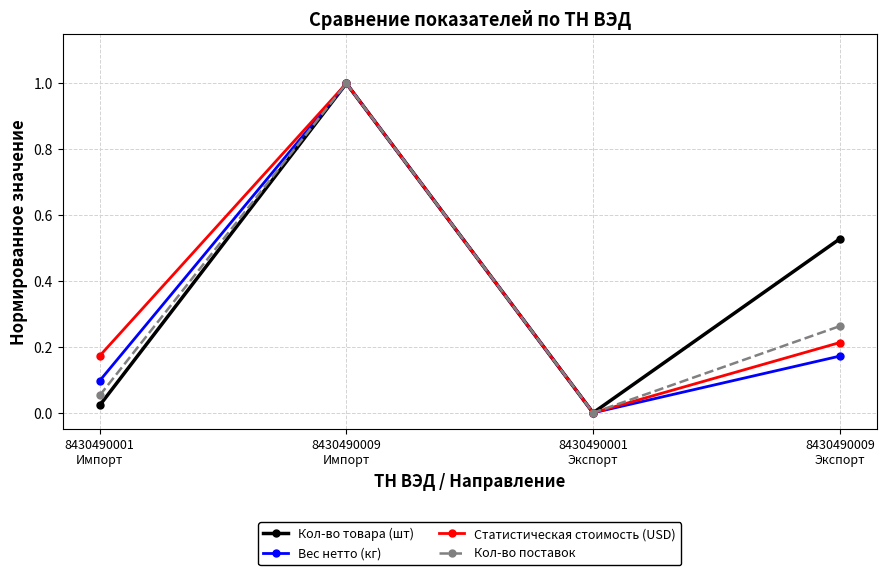

What is the difference between the maximum and minimum values in the Кол-во поставок series?

1.0